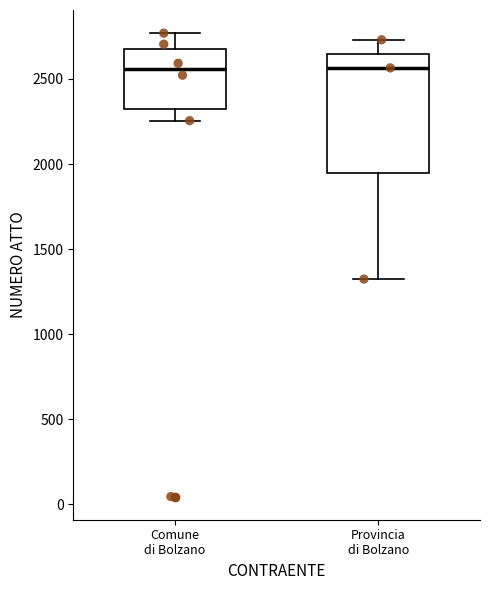

Reading left to right, transcribe this box plot: for each box, give where its median line is, the range the box spans, and where its two whiskers end, as read against the y-axis. The values are not printed on the chart, so give them approximately, as read against the axis.

Comune di Bolzano: median 2550, box 2300 to 2700, whiskers 2250 to 2750
Provincia di Bolzano: median 2550, box 1950 to 2650, whiskers 1300 to 2750